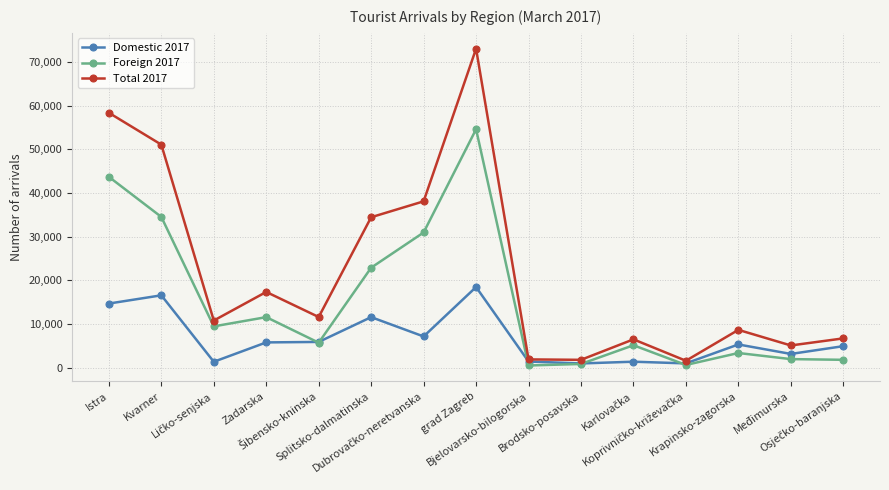

What is the highest value of the Domestic 2017 series?

18460